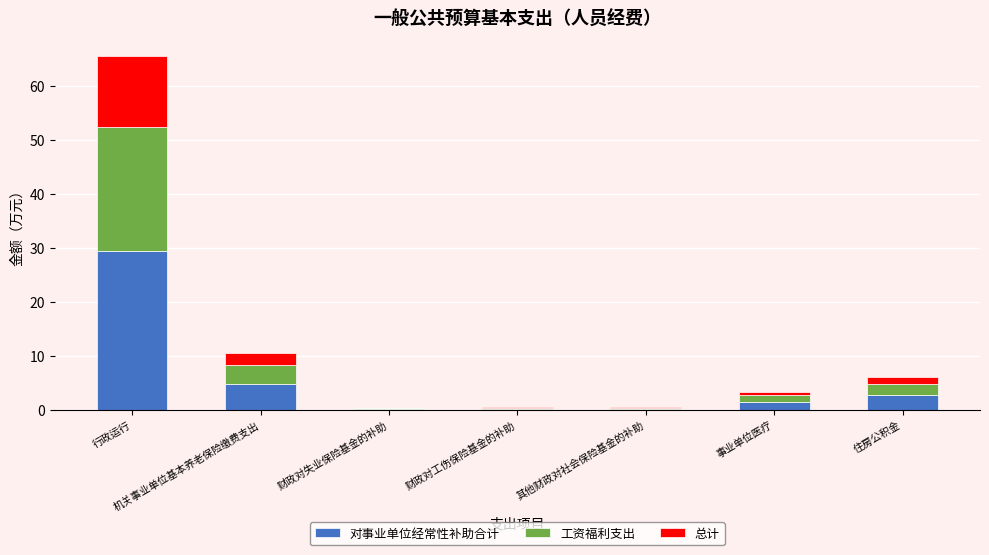

At which category is the sum across all series the highest?

行政运行